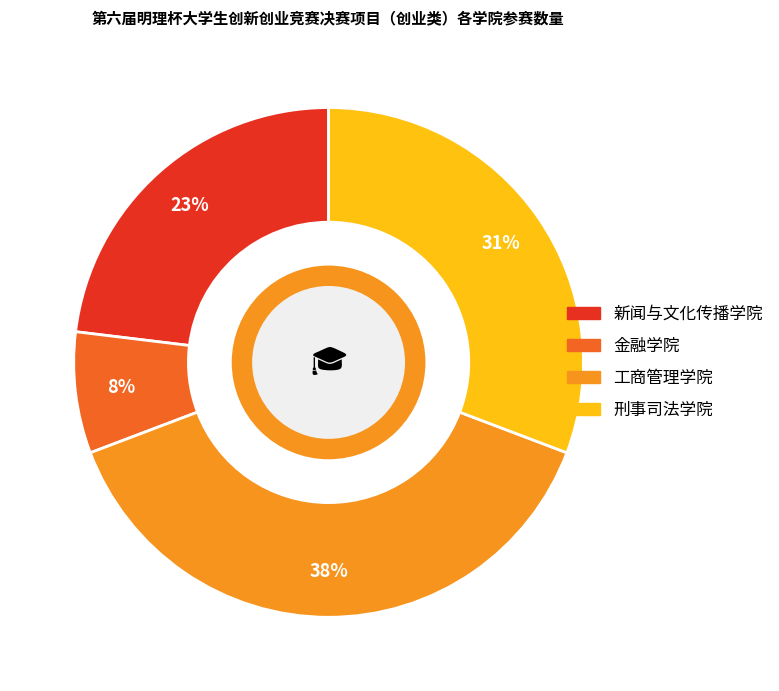

Which category has the smallest portion of the pie?

金融学院